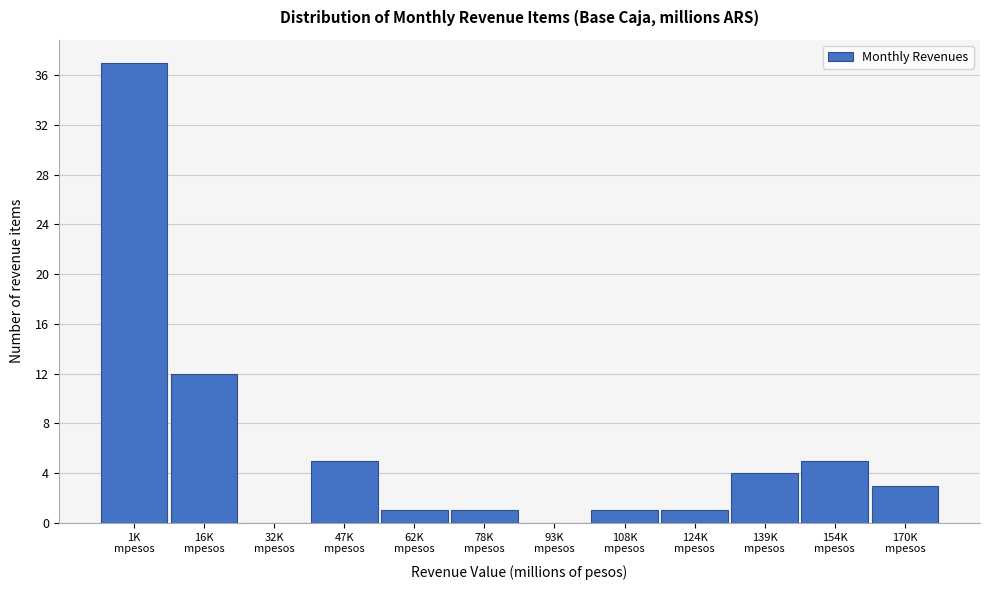

What is the maximum value shown in the chart?

37